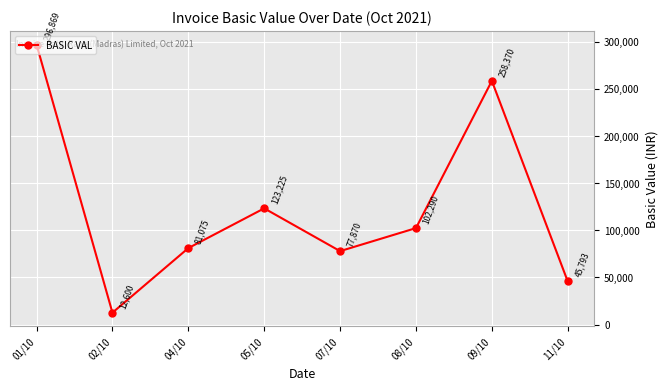

Which label corresponds to the smallest value in the chart?

02/10